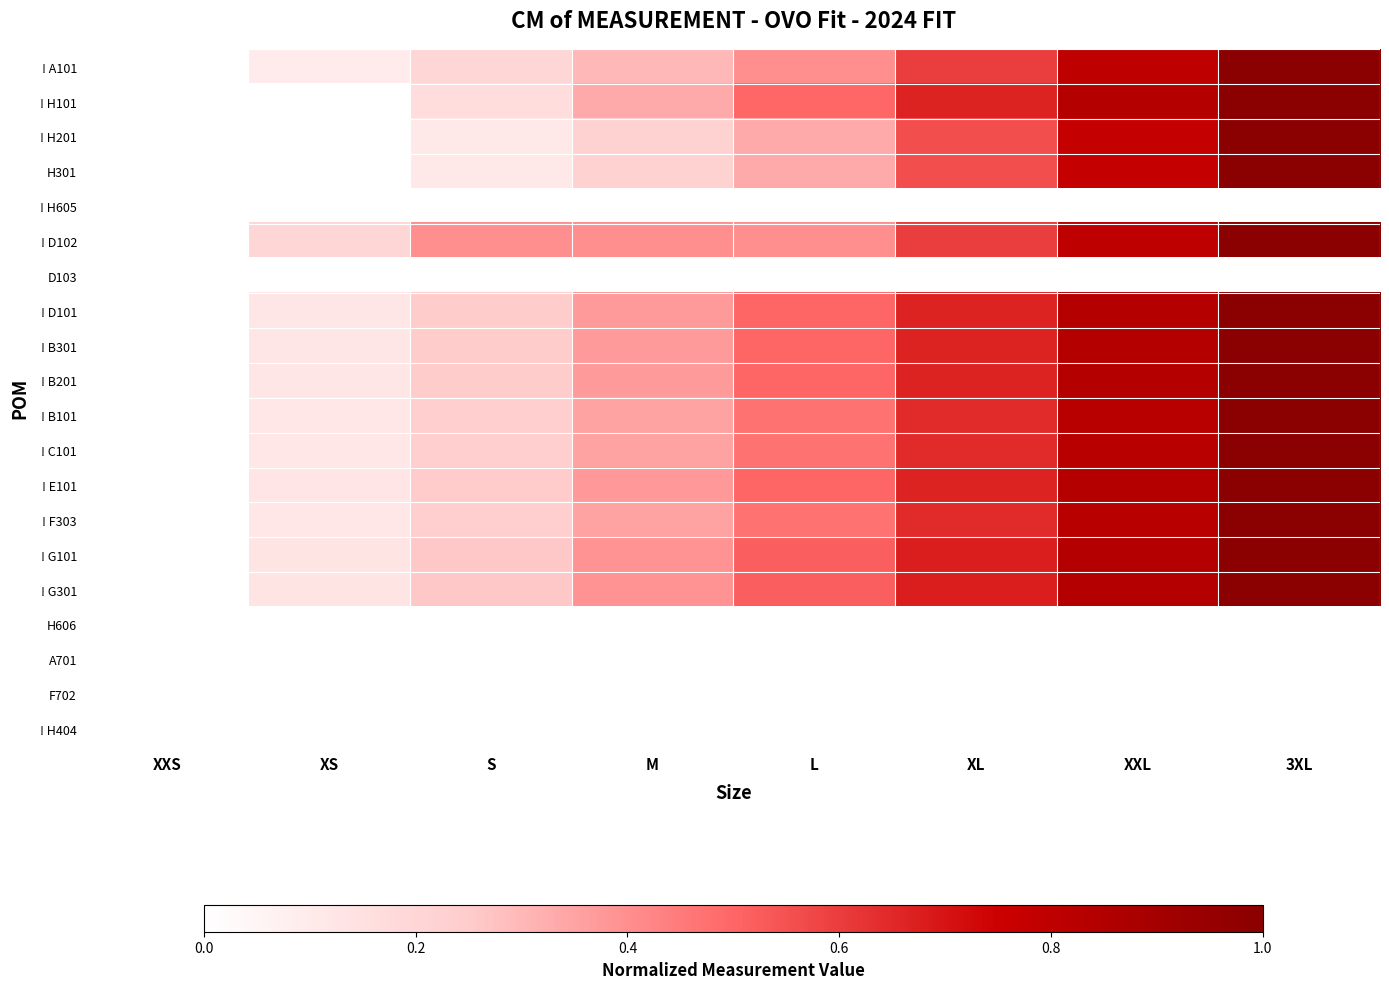

At how many categories does at least one series exceed 0?

7